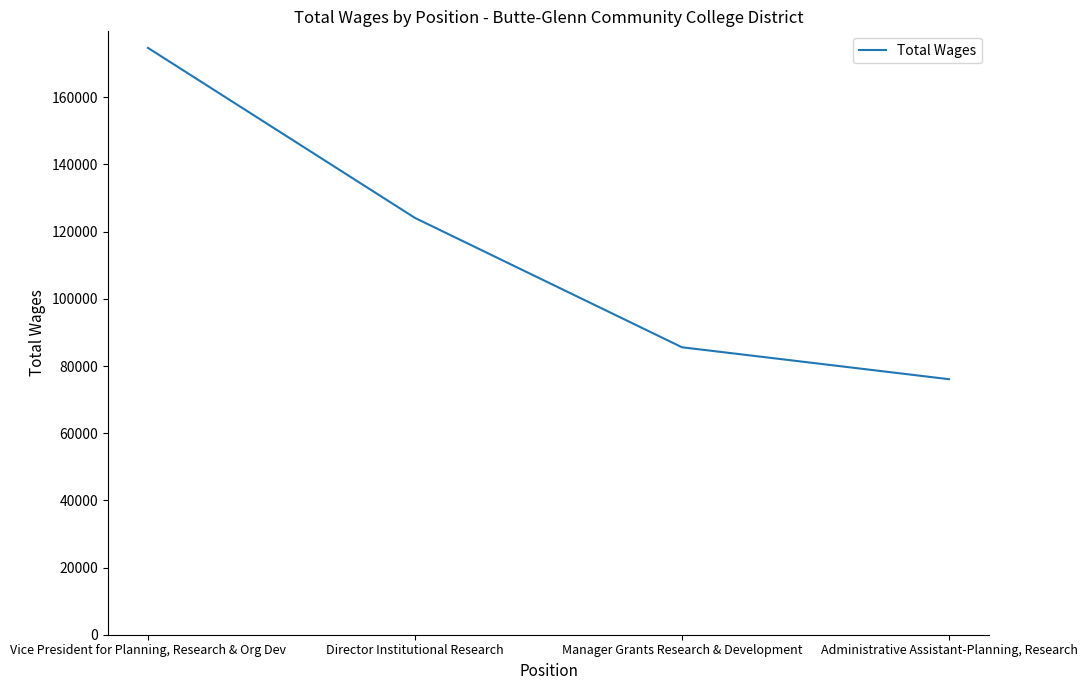

Which has a higher value, Administrative Assistant-Planning, Research or Vice President for Planning, Research & Org Dev?

Vice President for Planning, Research & Org Dev